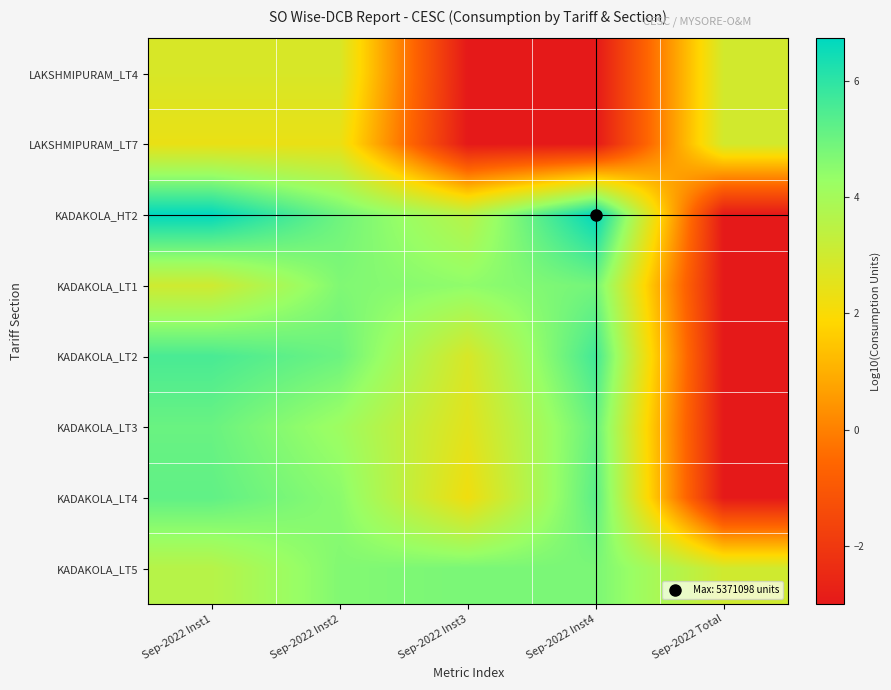

Rank the series at Sep-2022 Total from highest to lowest value.

KADAKOLA_LT5, LAKSHMIPURAM_LT4, LAKSHMIPURAM_LT7, KADAKOLA_HT2, KADAKOLA_LT1, KADAKOLA_LT2, KADAKOLA_LT3, KADAKOLA_LT4